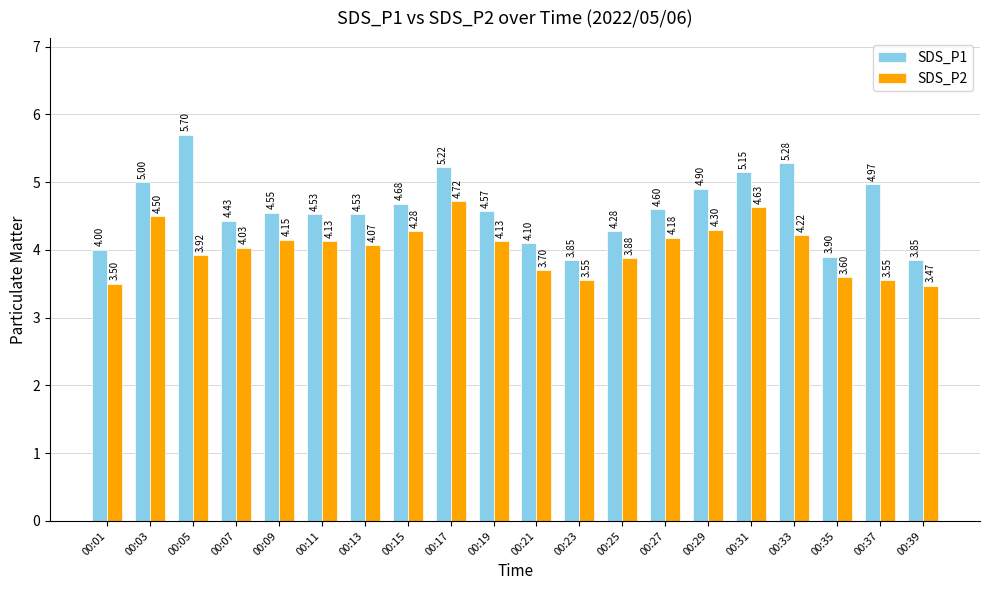

Are the bars horizontal?

No